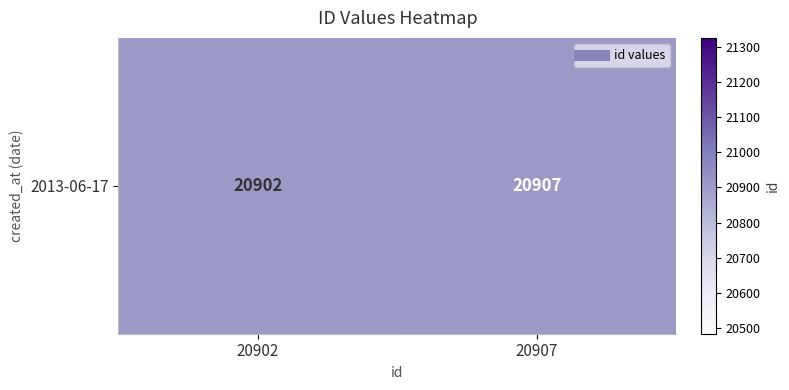

Reading right to left, extract all data points from this chart.

20907	20902